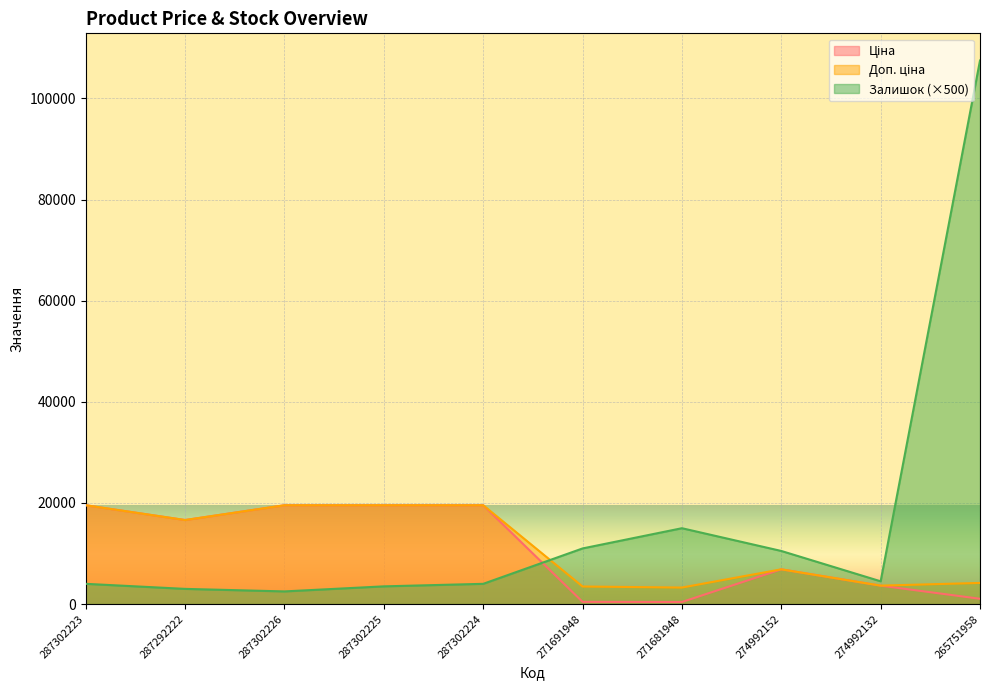

Does the chart display data point markers on the line(s)?

No